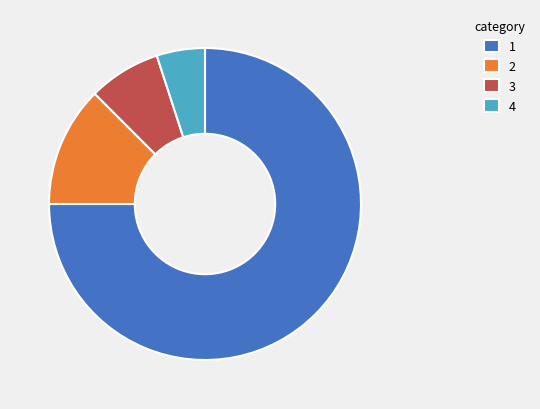

How many slices are in this pie chart?

4